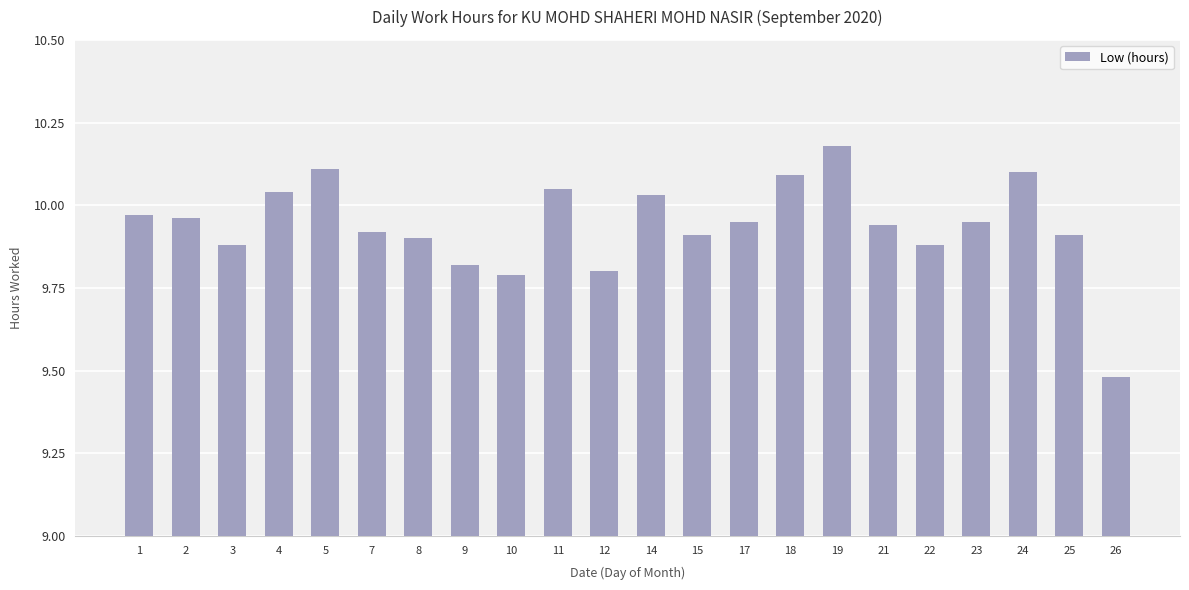

True or false: the data shows 6.9 at 23.

False